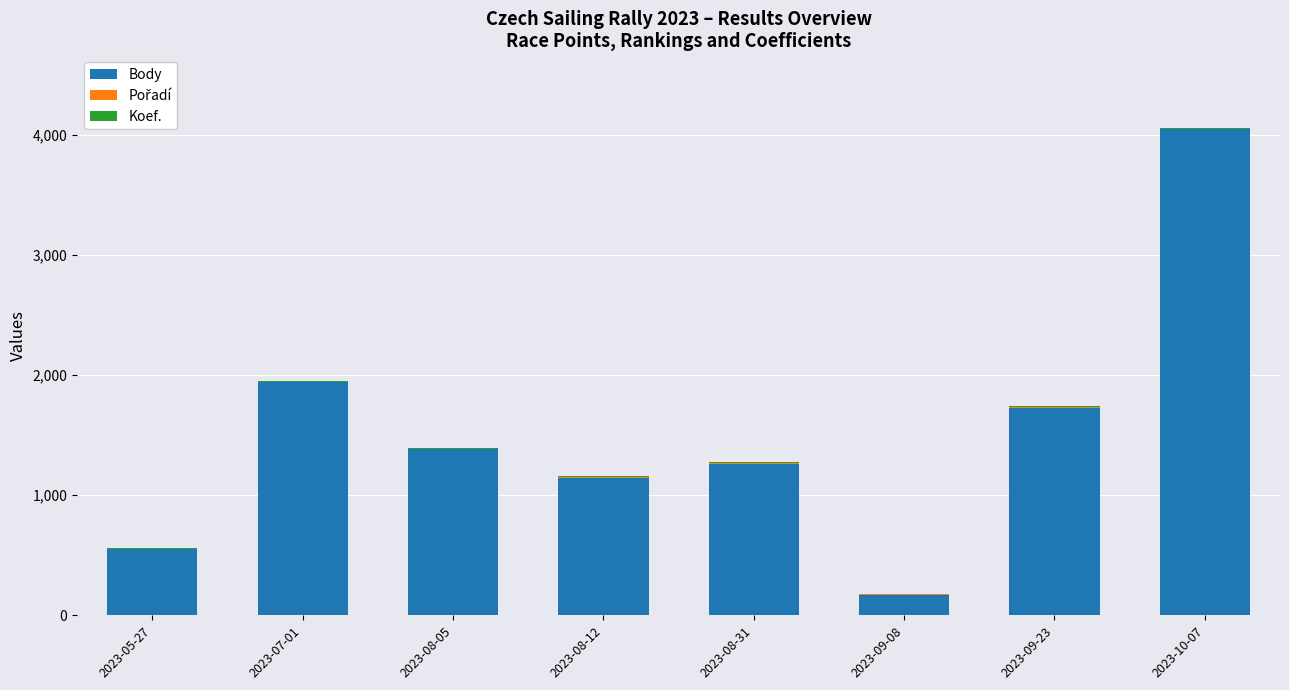

The value of Body at 2023-10-07 is 1253. True or false?

False